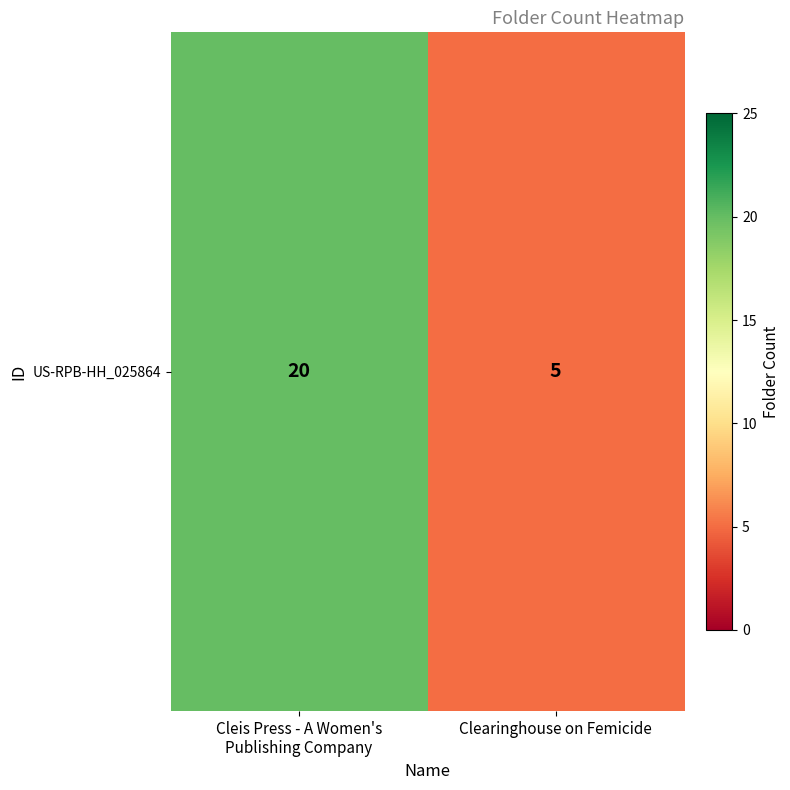

What is the difference between the values at Cleis Press - A Women's
Publishing Company and Clearinghouse on Femicide?

15